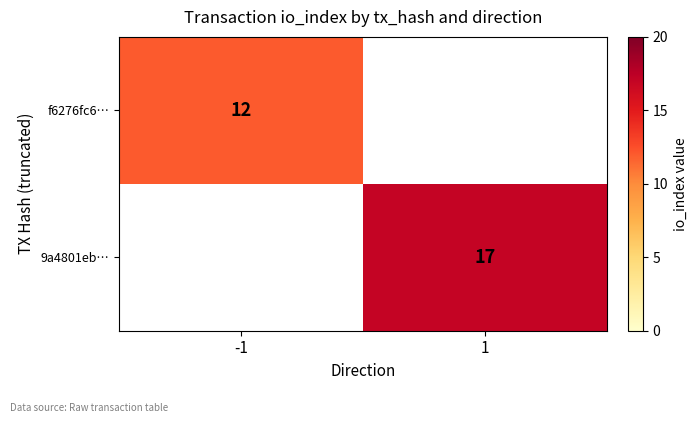

Is the value of 9a4801eb… at 1 greater than the value of f6276fc6… at -1?

Yes